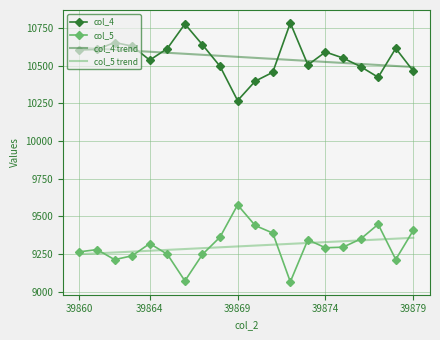

What is the lowest value of the col_5 series?

9065.0